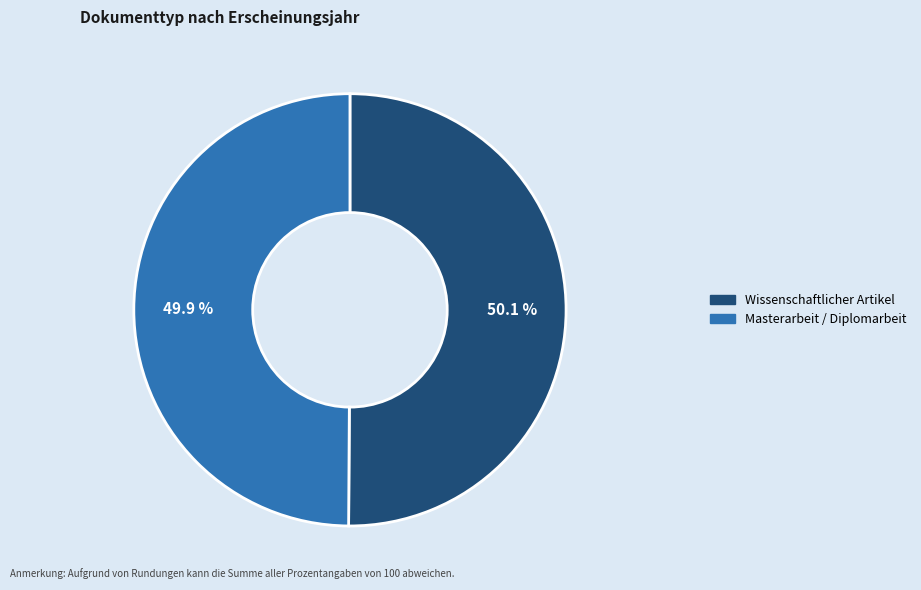

How much of the chart is everything except Wissenschaftlicher Artikel?

49.9%